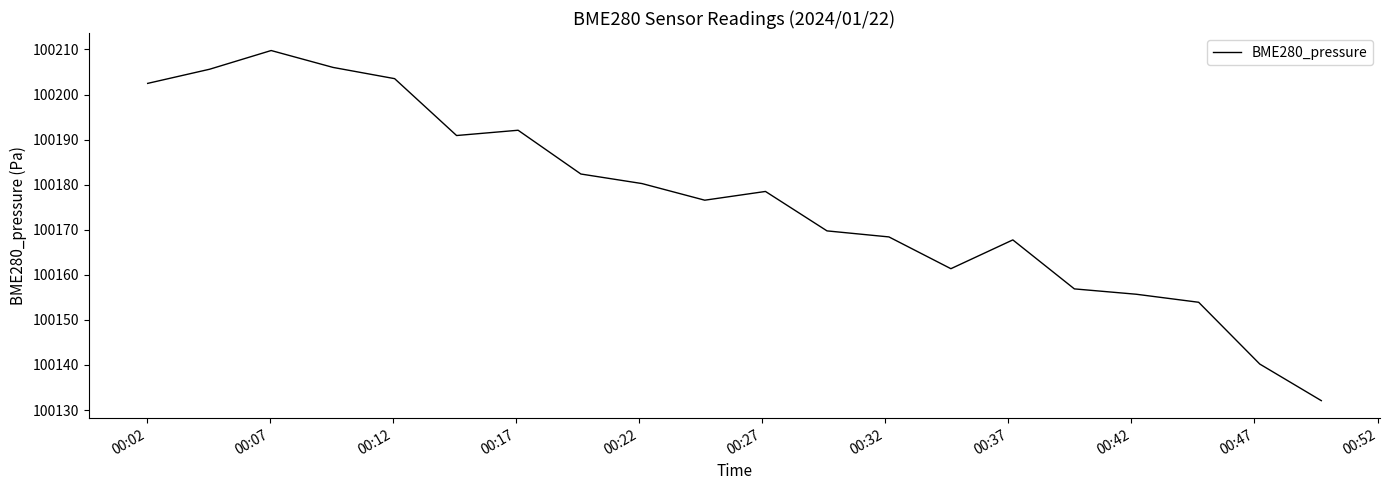

What is the smallest value displayed?

100132.1